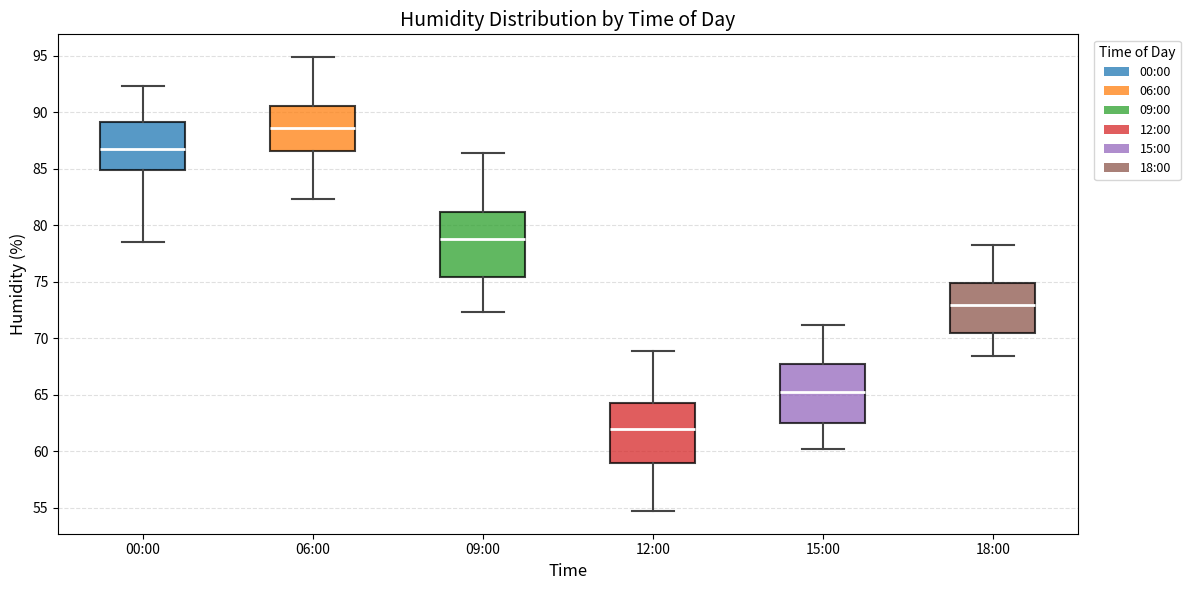

Reading left to right, transcribe this box plot: for each box, give where its median line is, the range the box spans, and where its two whiskers end, as read against the y-axis. The values are not printed on the chart, so give them approximately, as read against the axis.

00:00: median 87.0, box 85.0 to 89.0, whiskers 78.5 to 92.5
06:00: median 88.5, box 86.5 to 90.5, whiskers 82.5 to 95.0
09:00: median 79.0, box 75.5 to 81.0, whiskers 72.5 to 86.5
12:00: median 62.0, box 59.0 to 64.5, whiskers 54.5 to 69.0
15:00: median 65.0, box 62.5 to 67.5, whiskers 60.0 to 71.0
18:00: median 73.0, box 70.5 to 75.0, whiskers 68.5 to 78.5